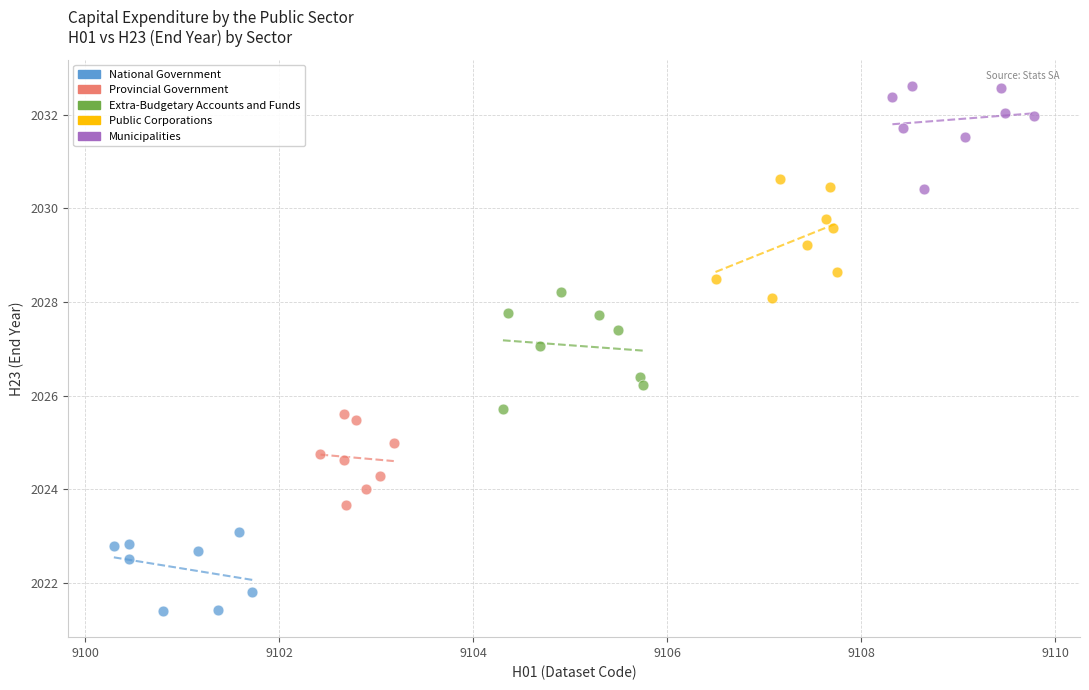

What are all the series names shown in the legend?

National Government, Provincial Government, Extra-Budgetary Accounts and Funds, Public Corporations, Municipalities